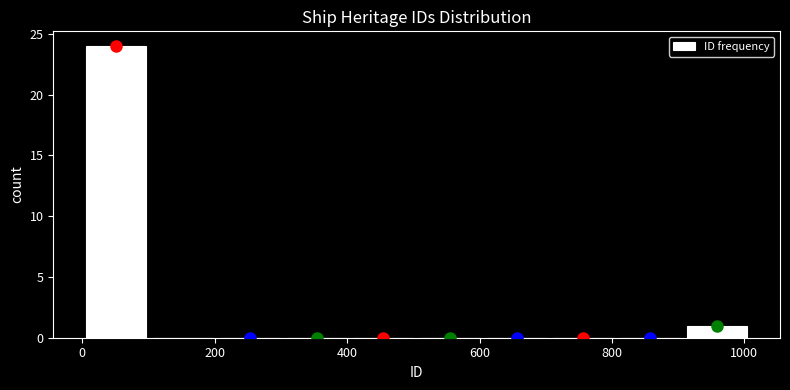

Over which range of the x-axis is the bar tallest?

0 to 100